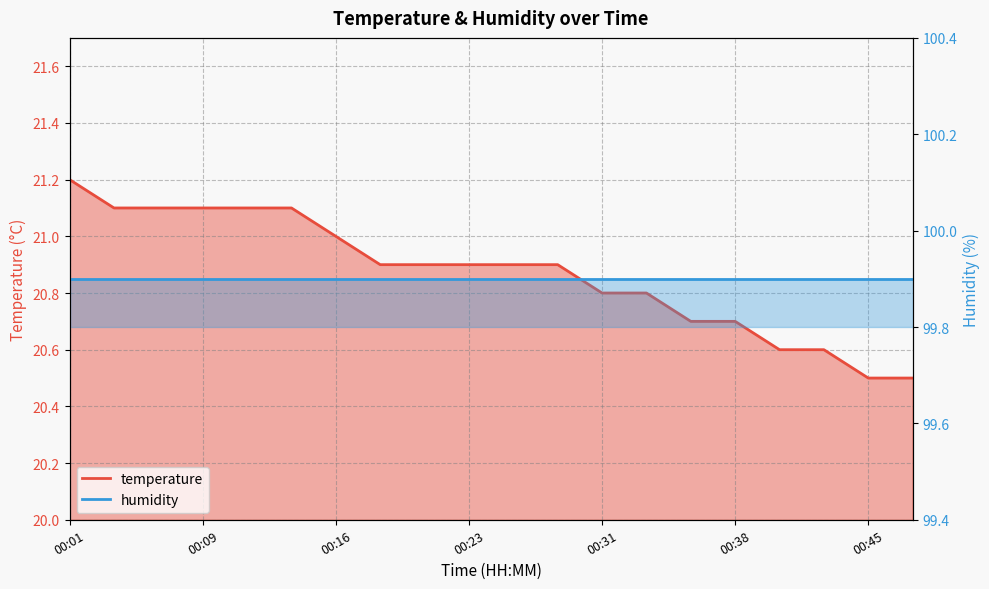

Reading left to right, list all the values displayed in this chart.

00:01=21.2	00:04=21.1	00:06=21.1	00:09=21.1	00:11=21.1	00:14=21.1	00:16=21.0	00:18=20.9	00:21=20.9	00:23=20.9	00:26=20.9	00:28=20.9	00:31=20.8	00:33=20.8	00:36=20.7	00:38=20.7	00:41=20.6	00:43=20.6	00:45=20.5	00:48=20.5